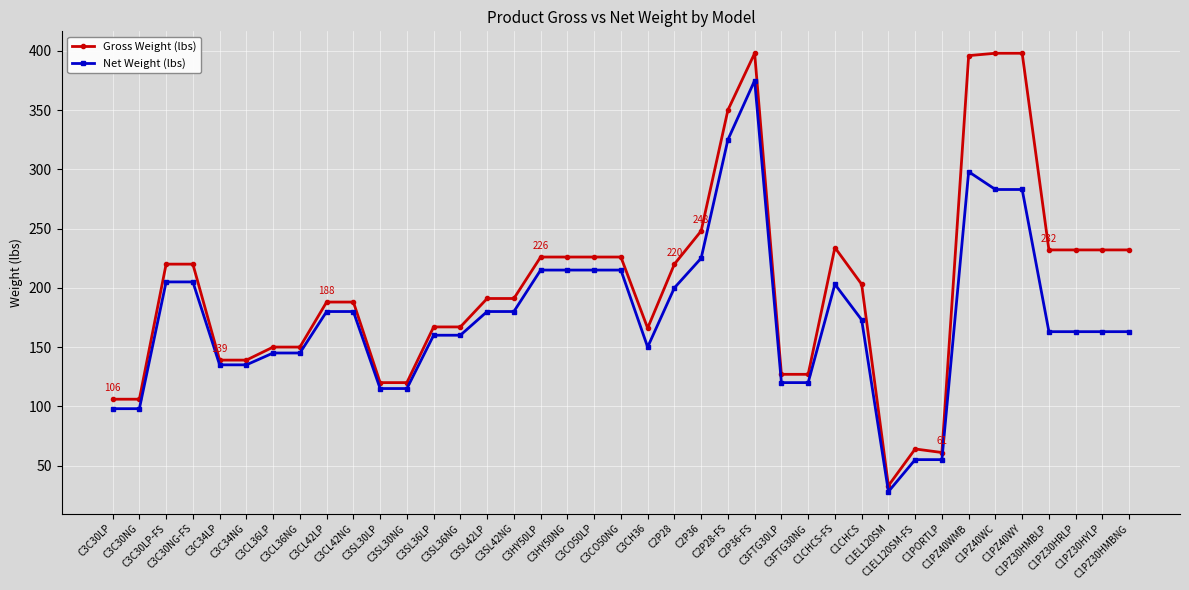

List the series in order of their peak value, highest first.

Gross Weight (lbs), Net Weight (lbs)